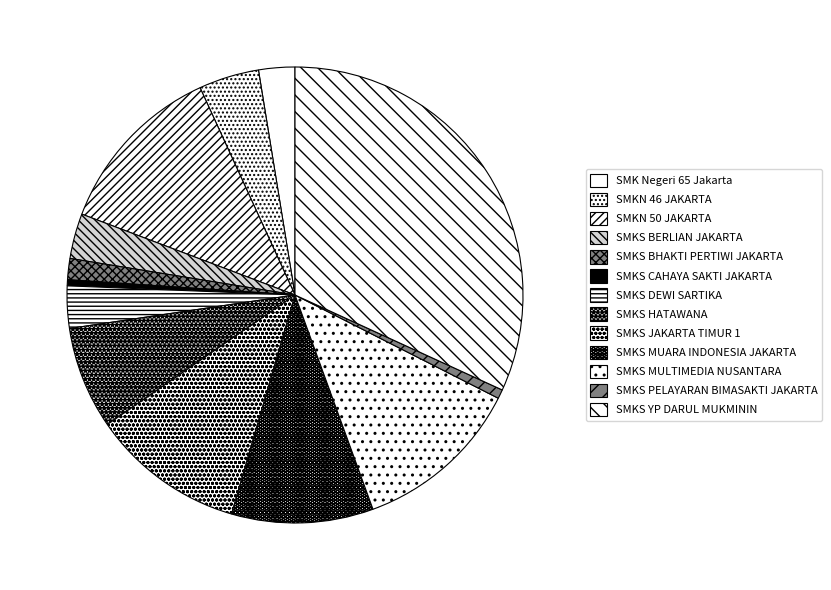

Count the number of slices in the pie.

13